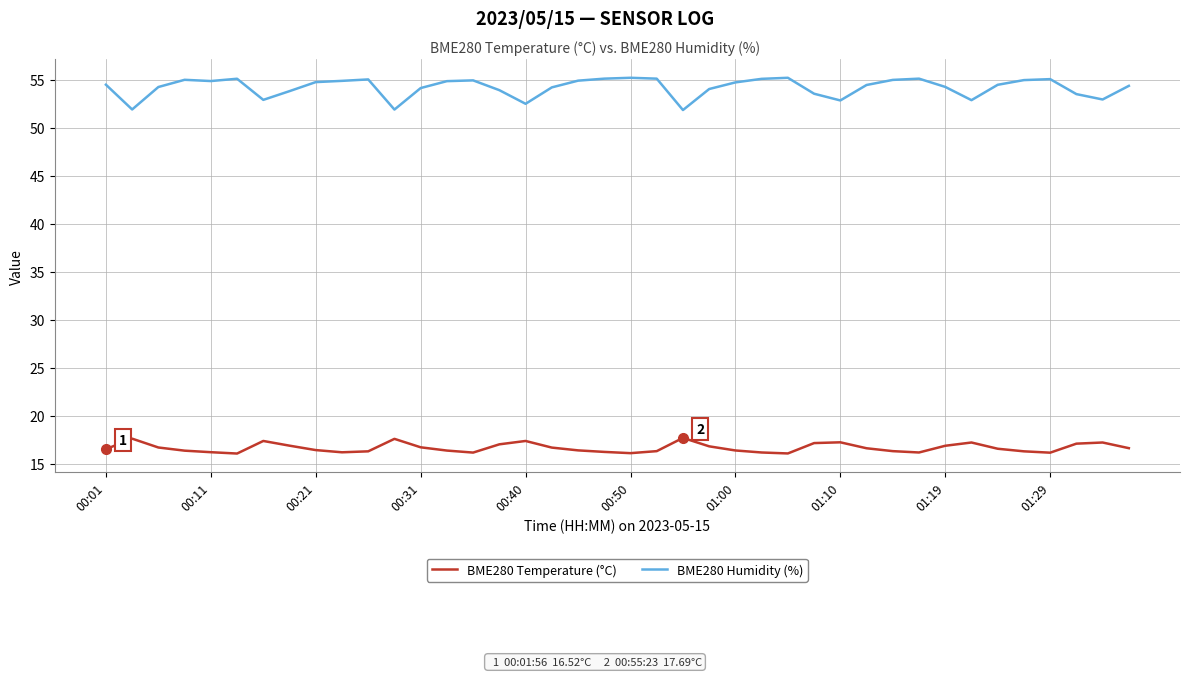

Rank the series by their average value, from highest to lowest.

BME280 Humidity (%), BME280 Temperature (°C)